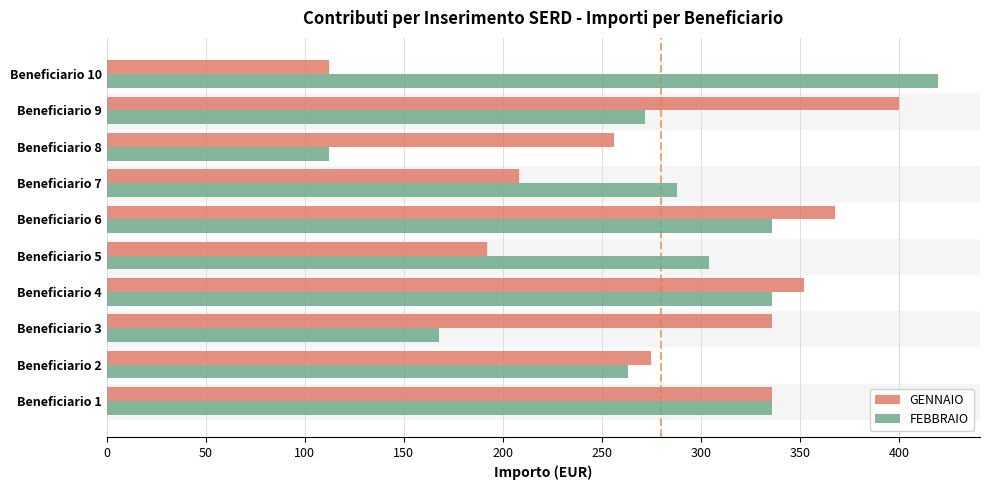

At which category is the sum across all series the highest?

Beneficiario 6